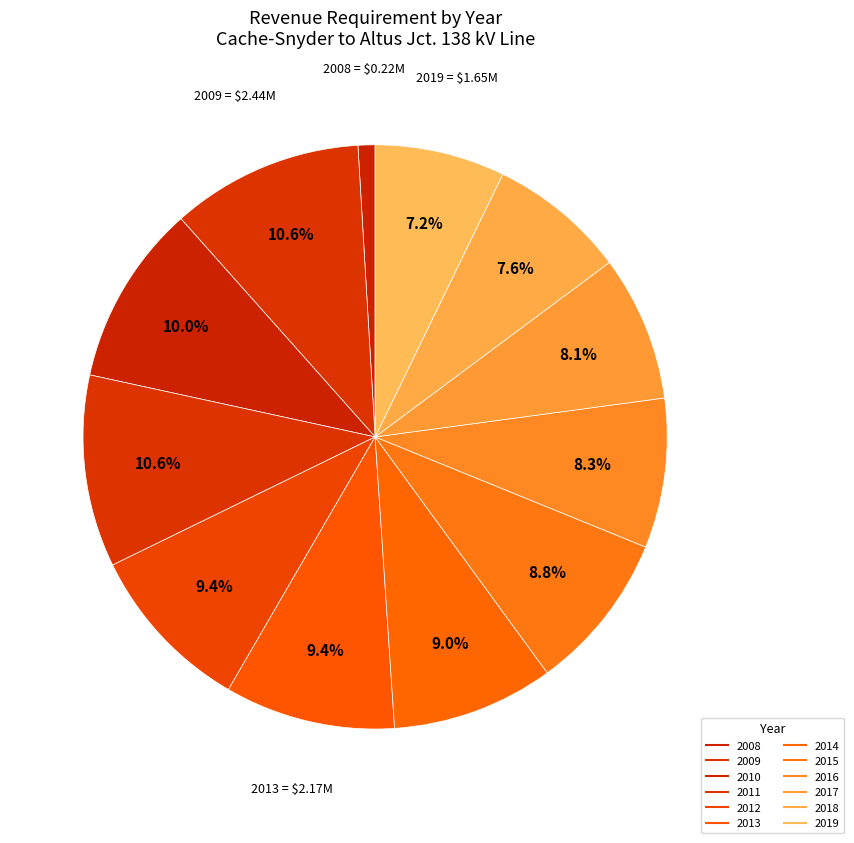

What percentage is the 2017 slice, to the nearest percent?

8%